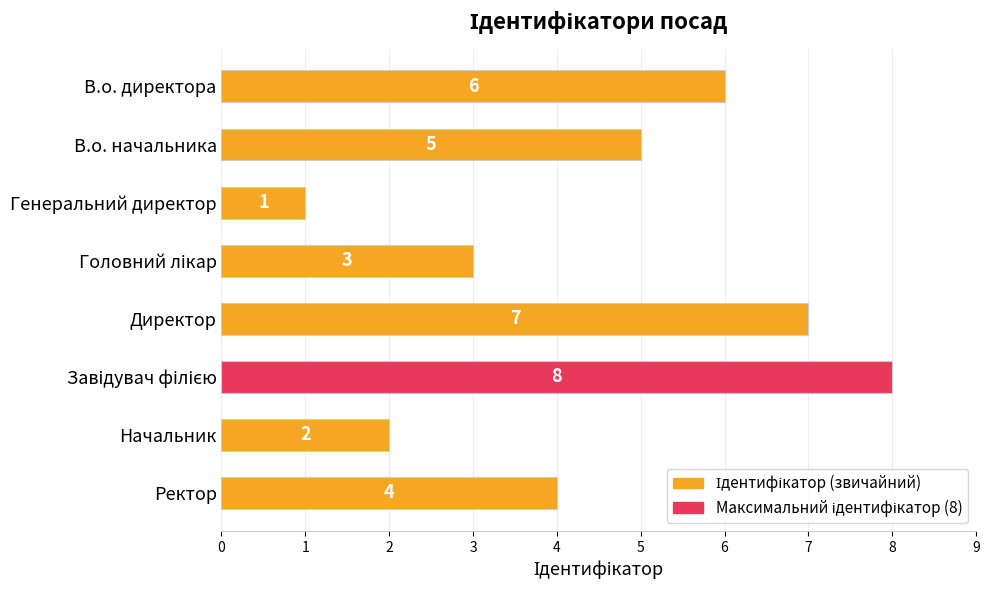

What is the greatest value displayed?

8